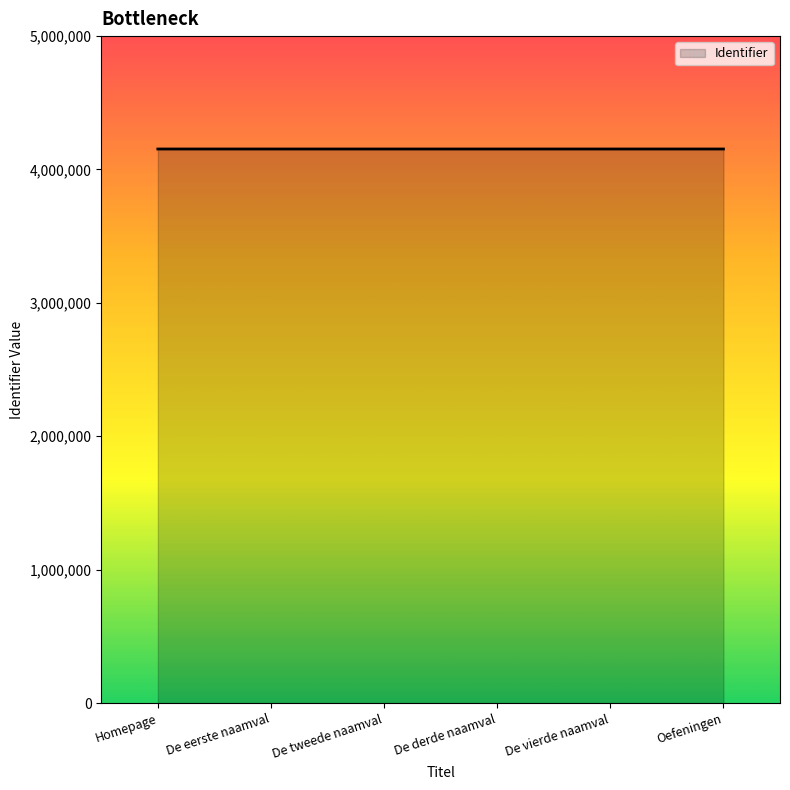

The value at De vierde naamval is 4153671. True or false?

True